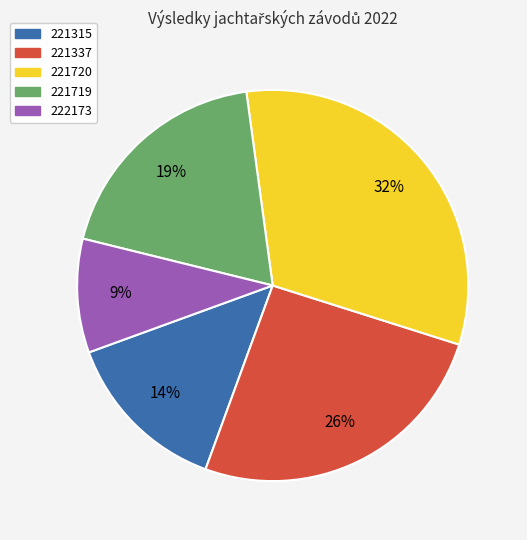

True or false: 221315 accounts for 26% of the total.

False